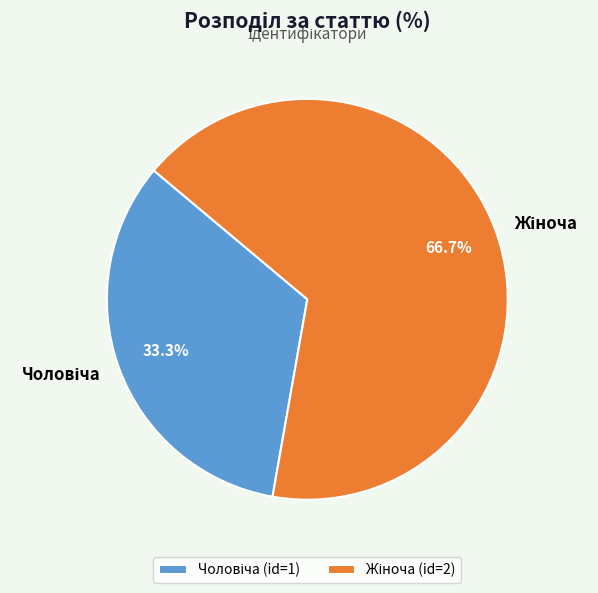

Is there a majority slice in this chart?

Yes